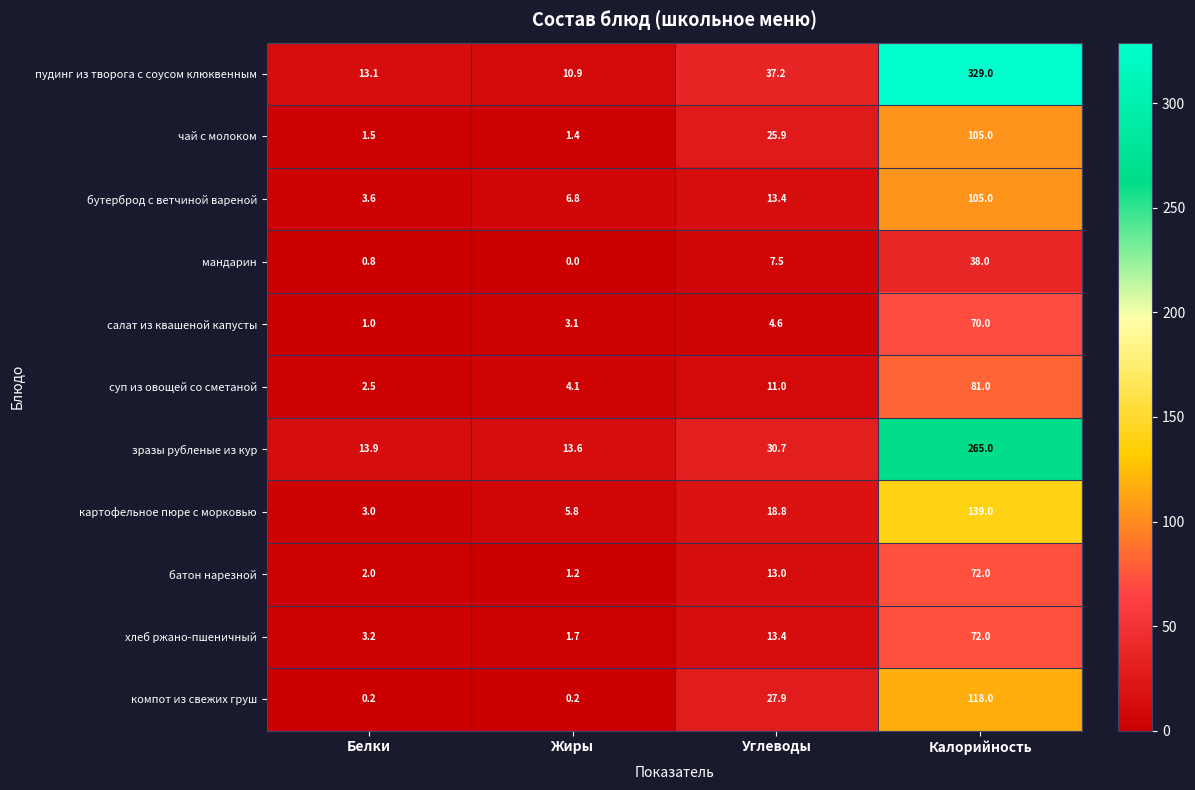

The бутерброд с ветчиной вареной series shows 3.6 at Белки. True or false?

True